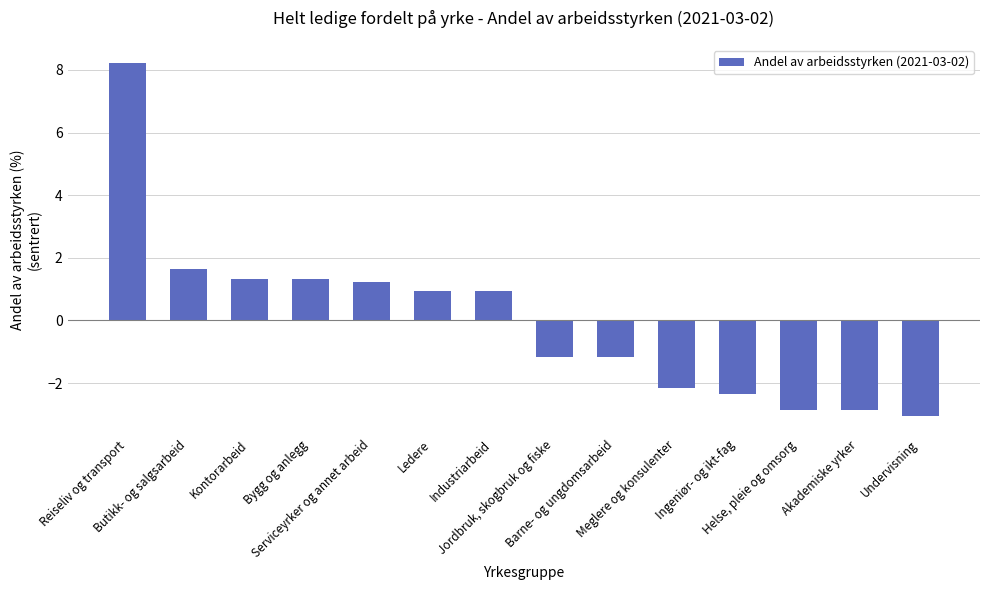

What is the greatest value displayed?

8.2